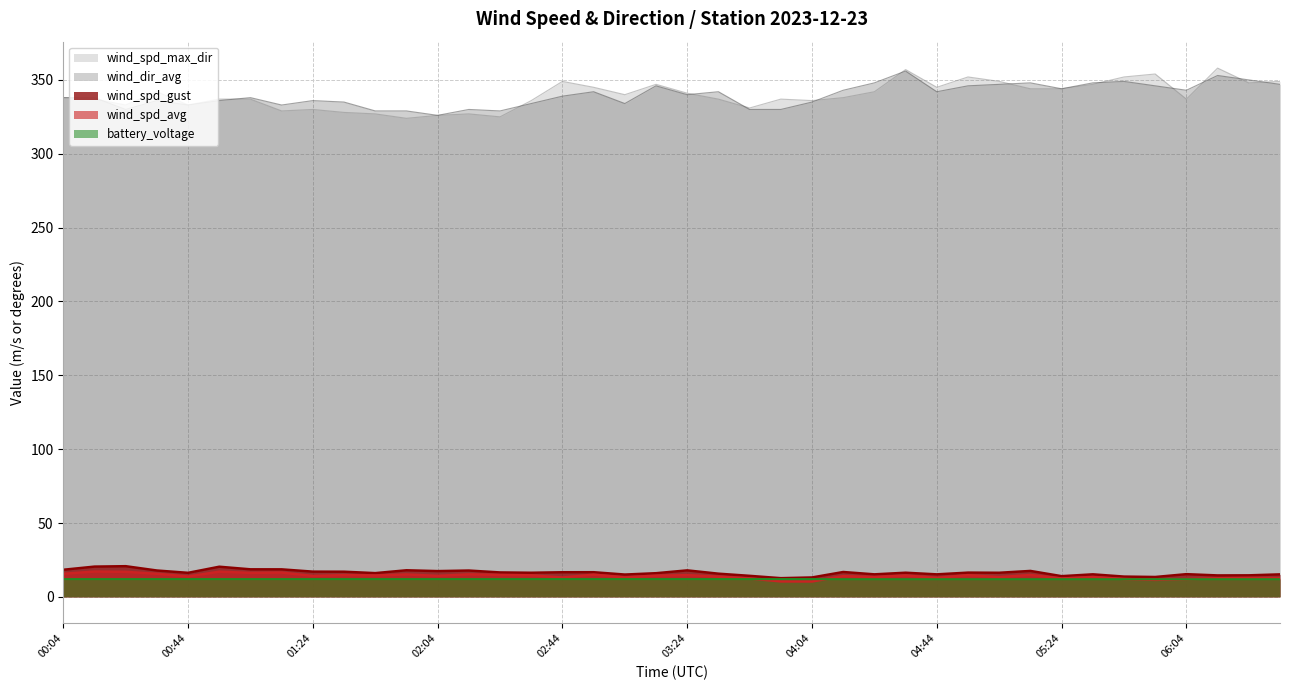

Reading left to right, extract all data points from this chart.

wind_spd_gust: 18.3	20.5	20.8	17.8	16.3	20.4	18.6	18.6	17.1	17.0	16.1	18.0	17.4	17.8	16.5	16.3	16.7	16.7	15.1	16.0	17.9	15.7	14.2	12.7	13.1	16.8	15.2	16.3	15.2	16.4	16.3	17.6	14.0	15.2	13.7	13.4	15.4	14.5	14.6	15.2
wind_spd_avg: 15.6	17.1	16.9	15.6	13.8	17.0	16.2	16.4	14.2	14.7	14.4	15.2	14.2	15.2	14.8	14.6	13.1	15.0	13.1	14.3	14.7	13.7	12.4	10.5	10.4	14.0	13.4	14.4	12.8	14.7	13.4	14.8	12.4	13.4	12.1	11.5	12.0	12.6	12.8	12.6
wind_spd_max_dir: 338.0	337.0	333.0	342.0	333.0	337.0	337.0	329.0	330.0	328.0	327.0	324.0	326.0	327.0	325.0	336.0	349.0	345.0	340.0	347.0	341.0	337.0	331.0	337.0	336.0	338.0	342.0	357.0	345.0	352.0	349.0	344.0	344.0	347.0	352.0	354.0	337.0	358.0	348.0	349.0
wind_dir_avg: 338.0	338.0	330.0	336.0	333.0	336.0	338.0	333.0	336.0	335.0	329.0	329.0	326.0	330.0	329.0	334.0	339.0	342.0	334.0	346.0	340.0	342.0	330.0	330.0	335.0	343.0	348.0	356.0	342.0	346.0	347.0	348.0	344.0	348.0	349.0	346.0	343.0	353.0	350.0	347.0
battery_voltage: 12.0	12.0	12.0	12.0	12.0	12.0	12.0	12.0	12.0	12.0	12.0	12.0	12.0	12.0	12.0	12.0	12.0	12.0	12.0	12.0	12.0	12.0	12.0	12.0	12.0	11.9	11.9	11.9	11.9	11.9	11.9	11.9	11.9	11.9	11.9	11.9	11.9	11.9	11.9	11.9